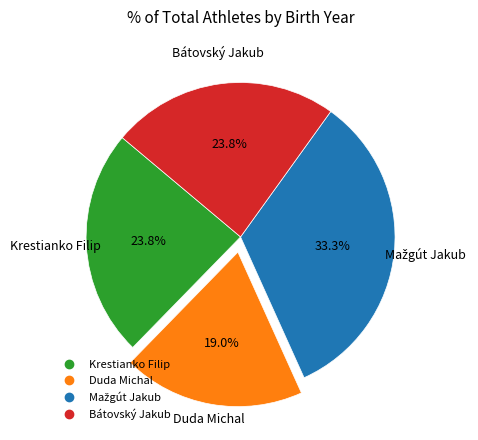

Which slice is the smallest?

Duda Michal